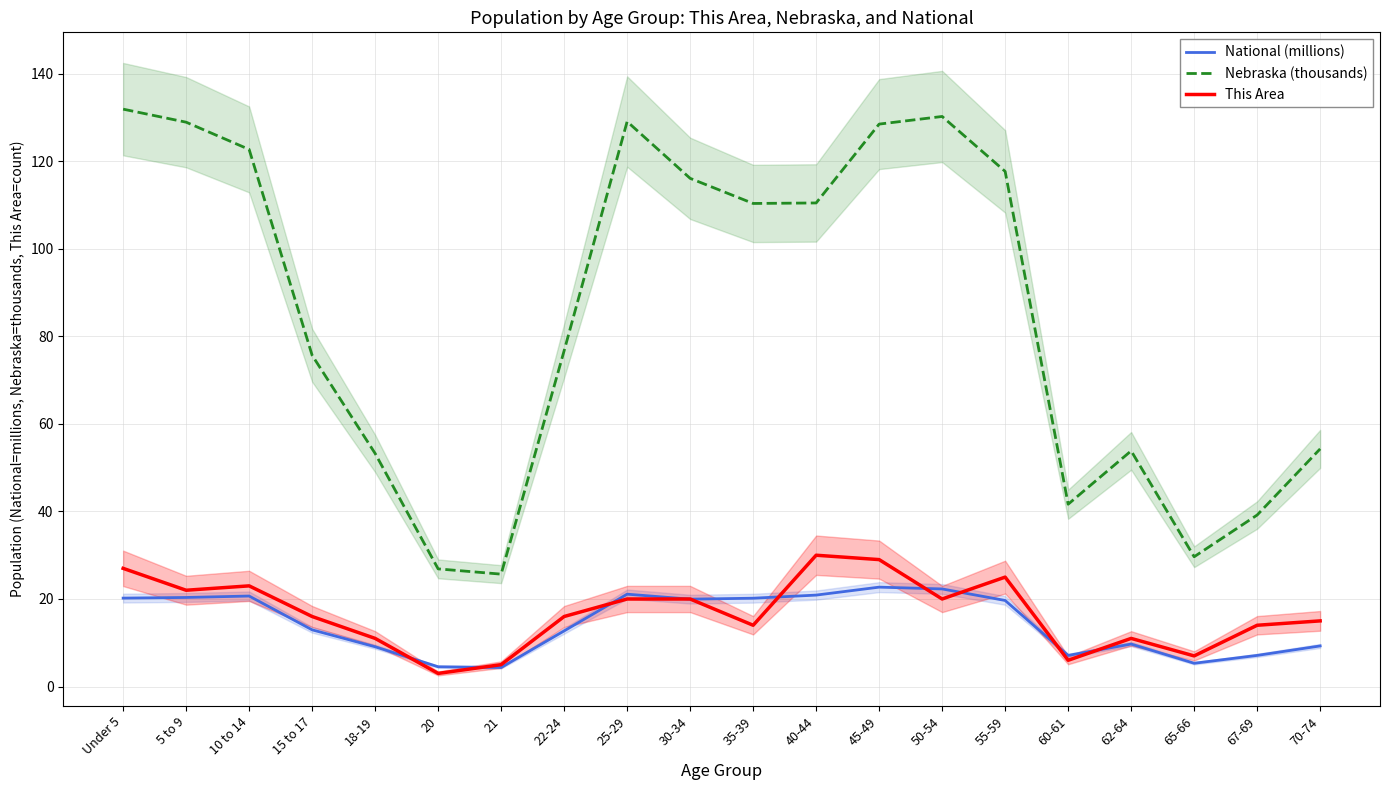

What is the difference between the maximum and minimum values in the National (millions) series?

18.4